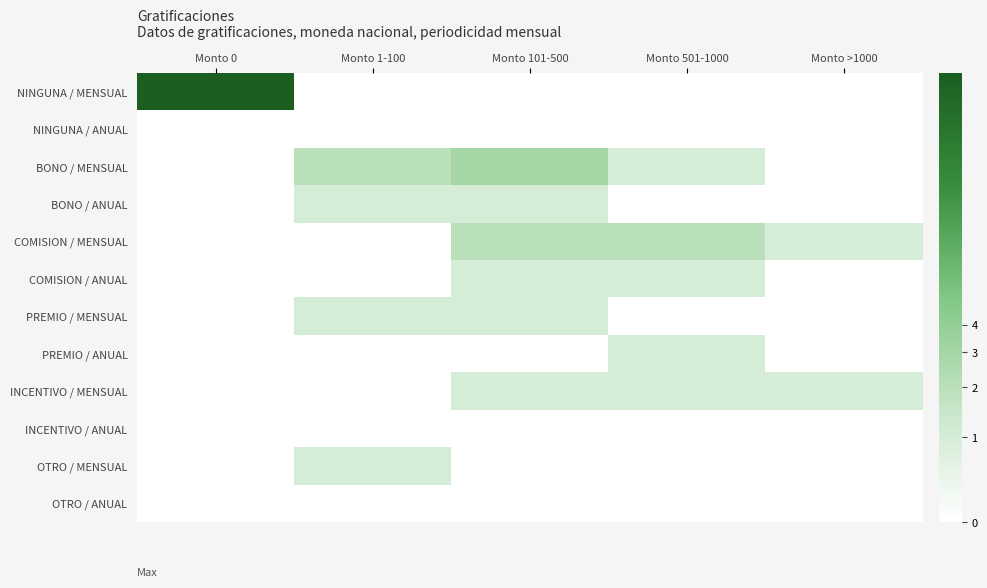

Which series has the largest range (max minus min)?

NINGUNA / MENSUAL